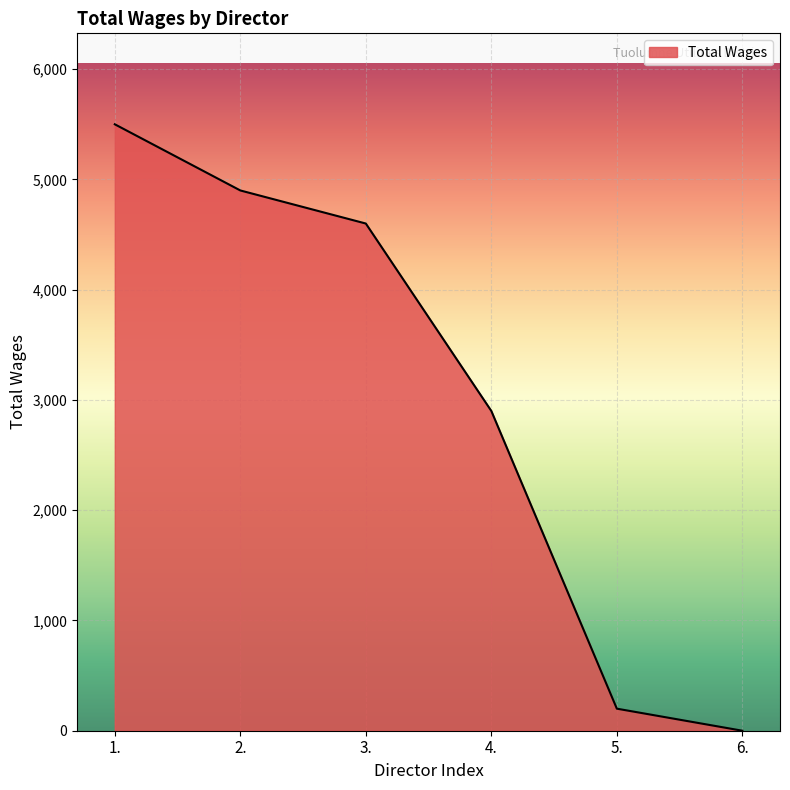

Between 3. and 1., which is larger?

1.